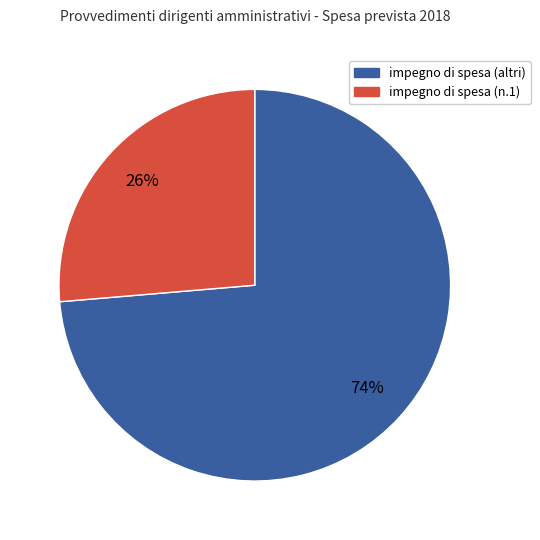

Is there any slice that represents more than half of the pie?

Yes